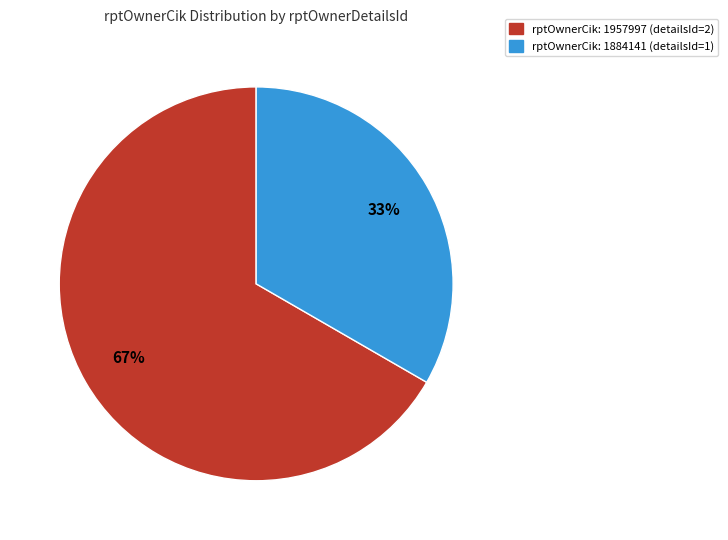

Does any single category account for the majority?

Yes